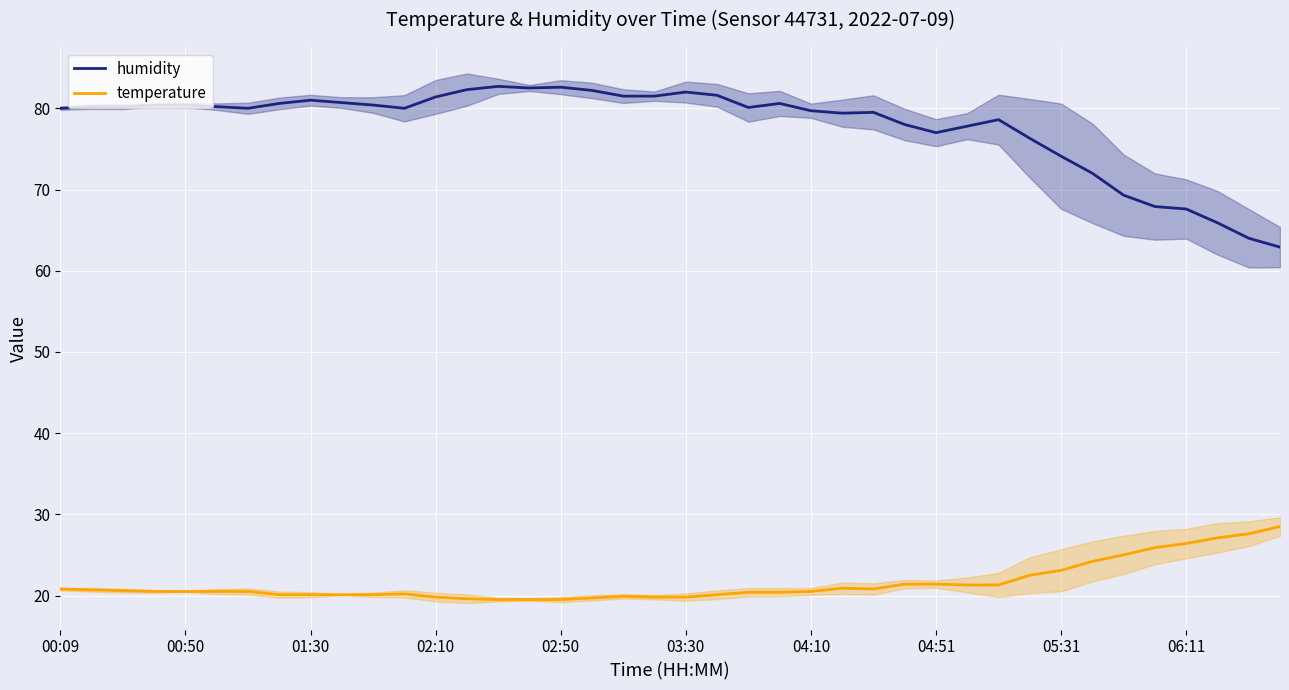

At 30, list the series in order from largest to smallest.

humidity, temperature